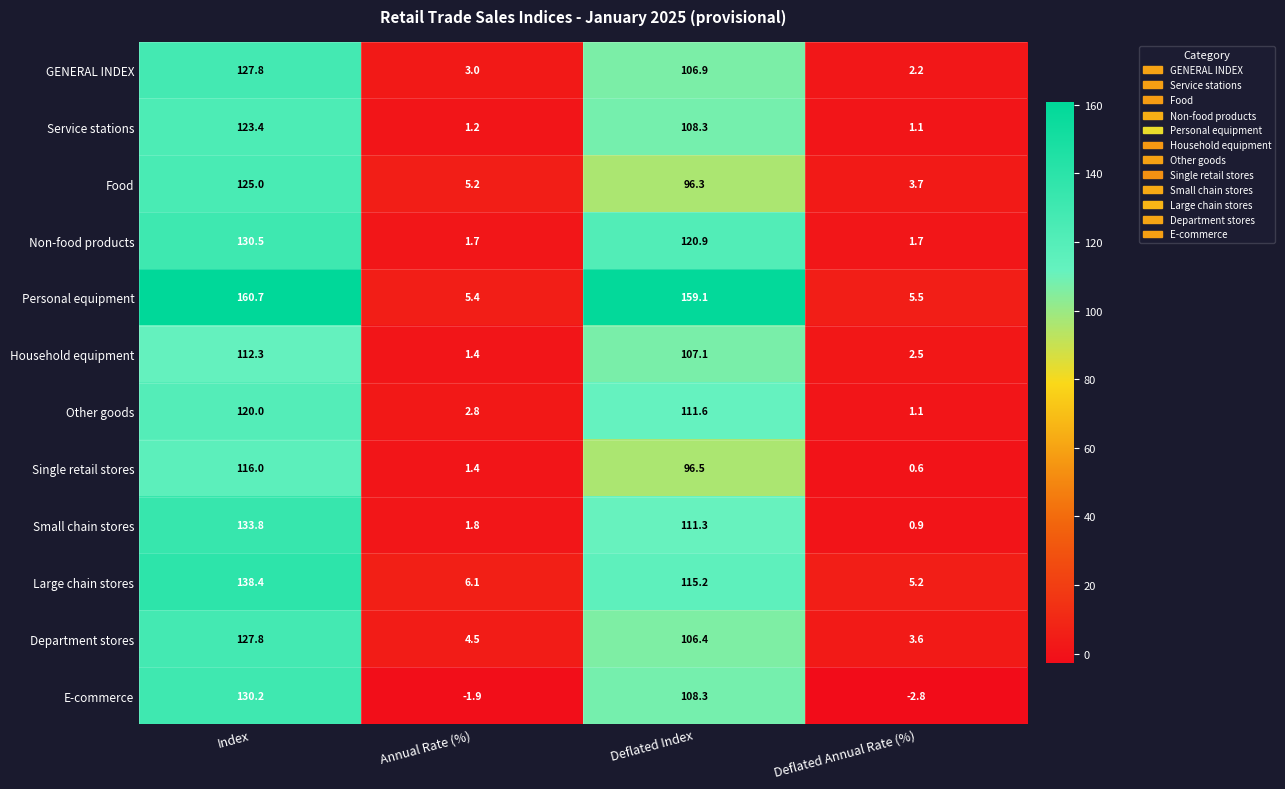

Which series has the widest spread of values?

Personal equipment